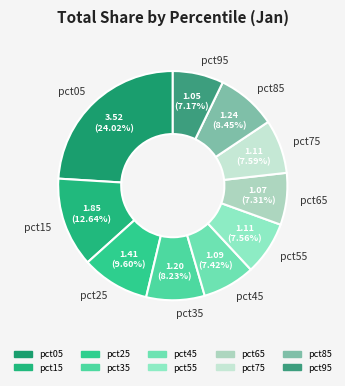

Does any single category account for the majority?

No